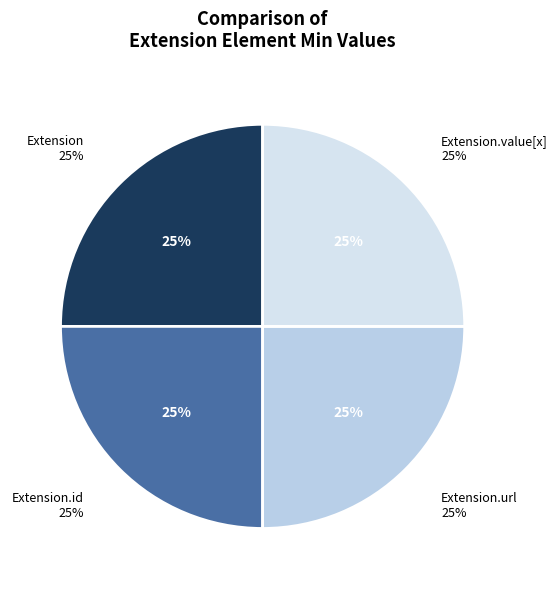

To the nearest percent, what is the combined percentage of Extension.id and Extension.value[x]?

50%